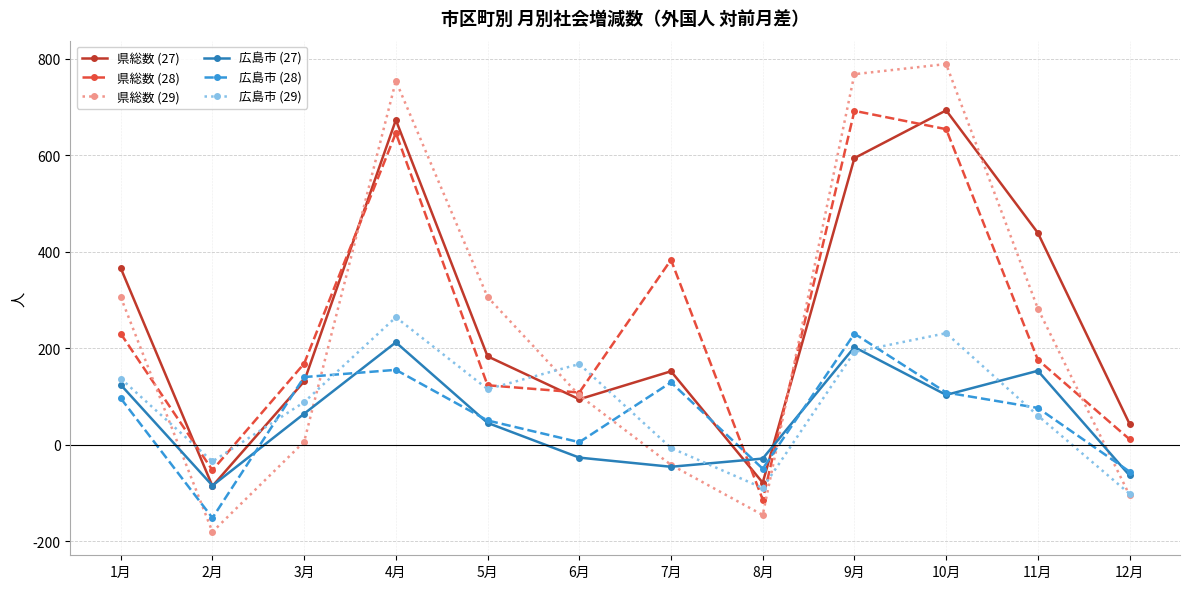

What is the label of the 3rd point from the right?

10月